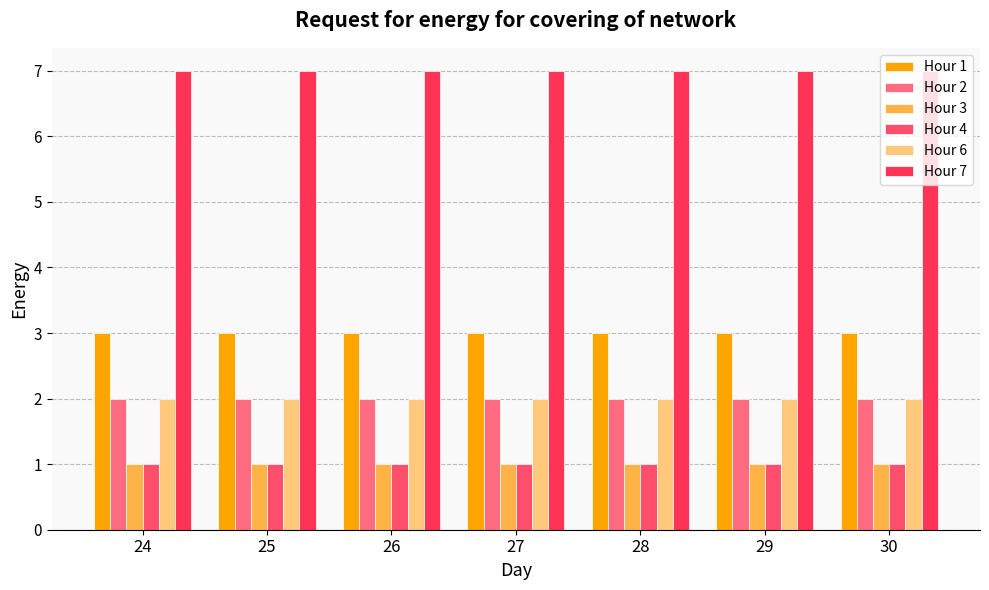

How many bars are there in total?

42